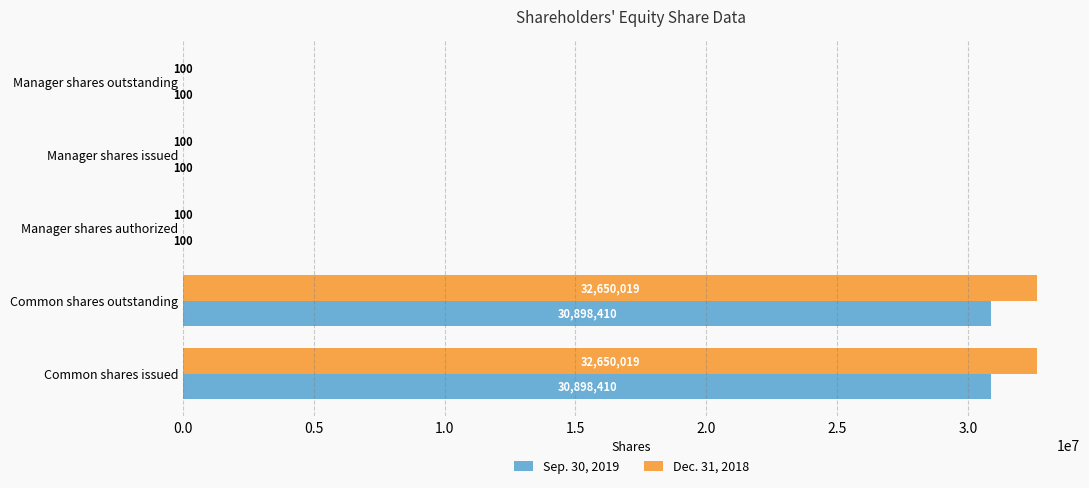

Which series has the largest total across all categories?

Dec. 31, 2018